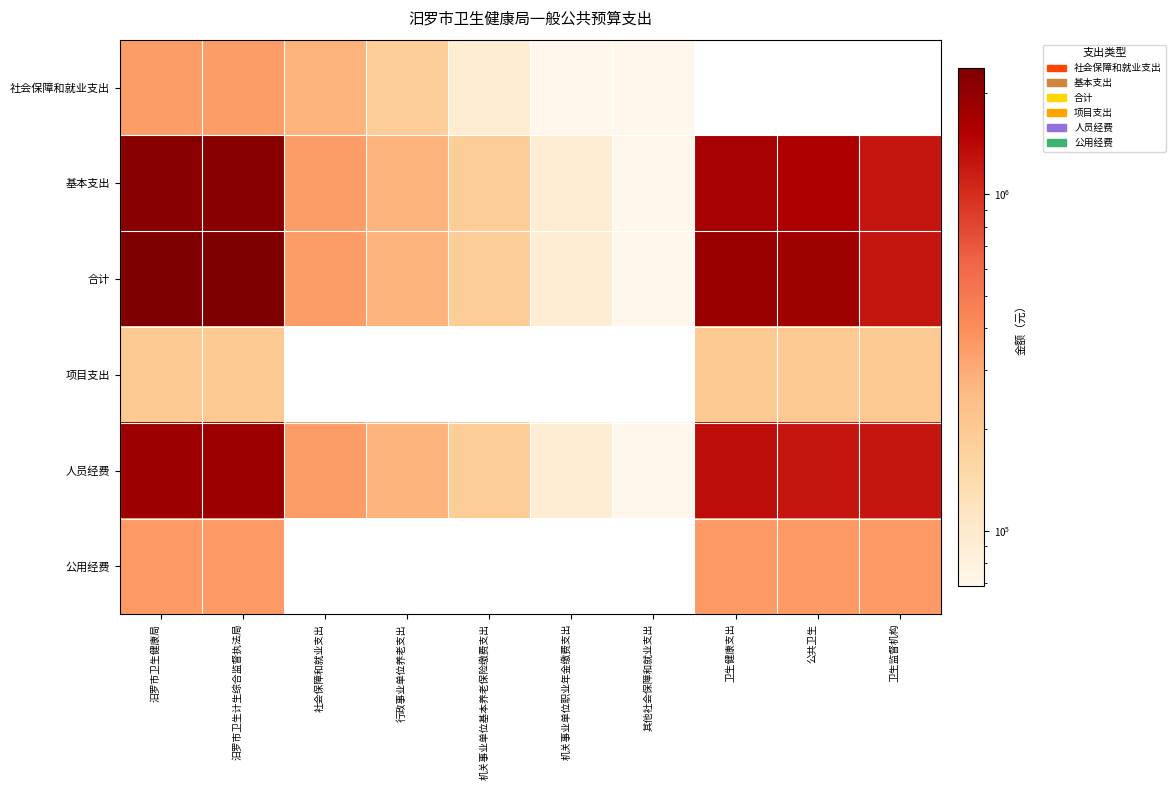

Reading left to right, transcribe all the data shown in this chart.

社会保障和就业支出: 汨罗市卫生健康局=348780.8	汨罗市卫生计生综合监督执法局=348780.8	社会保障和就业支出=280342.1	行政事业单位养老支出=186894.7	机关事业单位基本养老保险缴费支出=93447.4	机关事业单位职业年金缴费支出=68438.7	其他社会保障和就业支出=68438.7	卫生健康支出=0.0	公共卫生=0.0	卫生监督机构=0.0
基本支出: 汨罗市卫生健康局=2177606.6	汨罗市卫生计生综合监督执法局=2177606.6	社会保障和就业支出=348780.8	行政事业单位养老支出=280342.1	机关事业单位基本养老保险缴费支出=186894.7	机关事业单位职业年金缴费支出=93447.4	其他社会保障和就业支出=68438.7	卫生健康支出=1688654.8	公共卫生=1589367.0	卫生监督机构=1232836.0
合计: 汨罗市卫生健康局=2377606.6	汨罗市卫生计生综合监督执法局=2377606.6	社会保障和就业支出=348780.8	行政事业单位养老支出=280342.1	机关事业单位基本养老保险缴费支出=186894.7	机关事业单位职业年金缴费支出=93447.4	其他社会保障和就业支出=68438.7	卫生健康支出=1888654.8	公共卫生=1789367.0	卫生监督机构=1232836.0
项目支出: 汨罗市卫生健康局=200000.0	汨罗市卫生计生综合监督执法局=200000.0	社会保障和就业支出=0.0	行政事业单位养老支出=0.0	机关事业单位基本养老保险缴费支出=0.0	机关事业单位职业年金缴费支出=0.0	其他社会保障和就业支出=0.0	卫生健康支出=200000.0	公共卫生=200000.0	卫生监督机构=200000.0
人员经费: 汨罗市卫生健康局=1821075.6	汨罗市卫生计生综合监督执法局=1821075.6	社会保障和就业支出=348780.8	行政事业单位养老支出=280342.1	机关事业单位基本养老保险缴费支出=186894.7	机关事业单位职业年金缴费支出=93447.4	其他社会保障和就业支出=68438.7	卫生健康支出=1332123.8	公共卫生=1232836.0	卫生监督机构=1232836.0
公用经费: 汨罗市卫生健康局=356531.0	汨罗市卫生计生综合监督执法局=356531.0	社会保障和就业支出=0.0	行政事业单位养老支出=0.0	机关事业单位基本养老保险缴费支出=0.0	机关事业单位职业年金缴费支出=0.0	其他社会保障和就业支出=0.0	卫生健康支出=356531.0	公共卫生=356531.0	卫生监督机构=356531.0